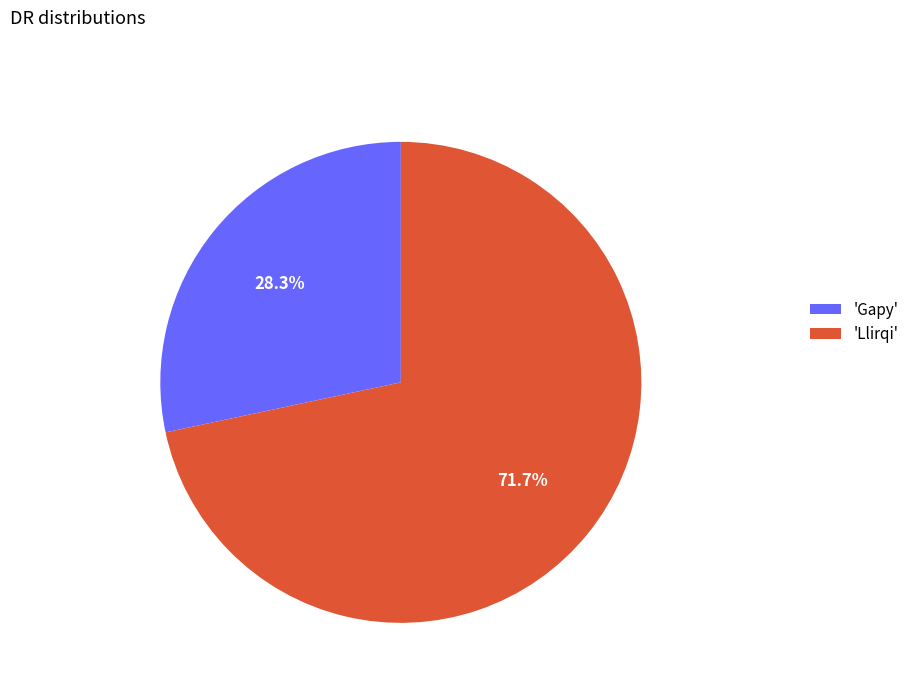

How many segments does this pie chart have?

2